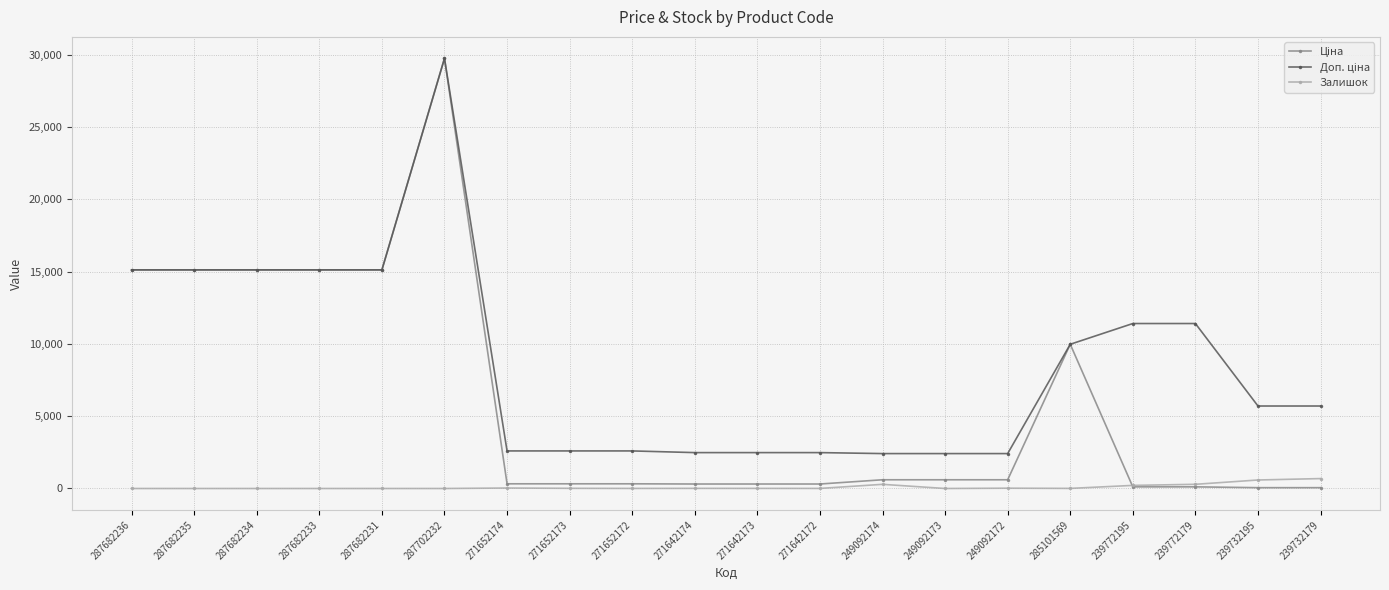

What is the spread (max minus min) of values at 287682236?

15120.0